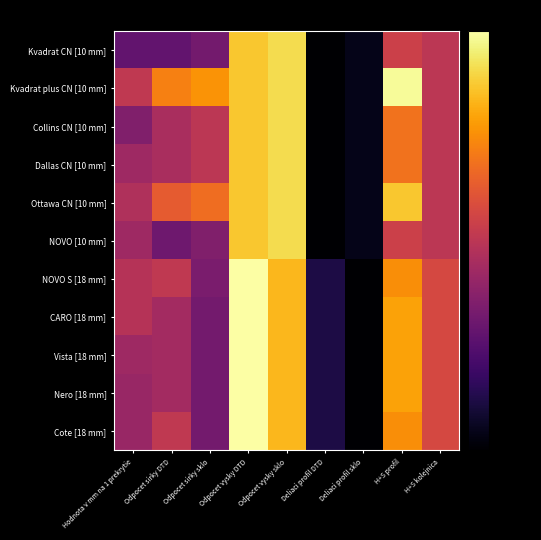

Which category has the highest value across all series?

Odpocet vysky DTD